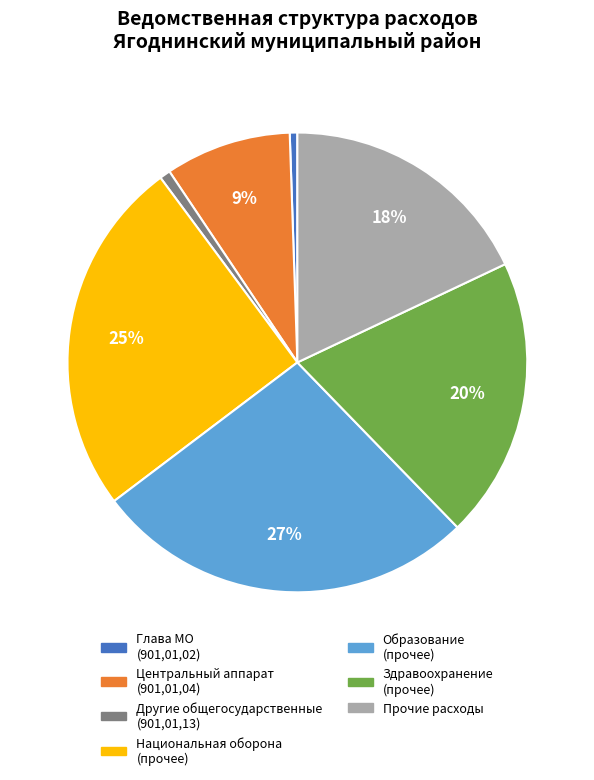

What percentage is the Прочие расходы slice, to the nearest percent?

18%